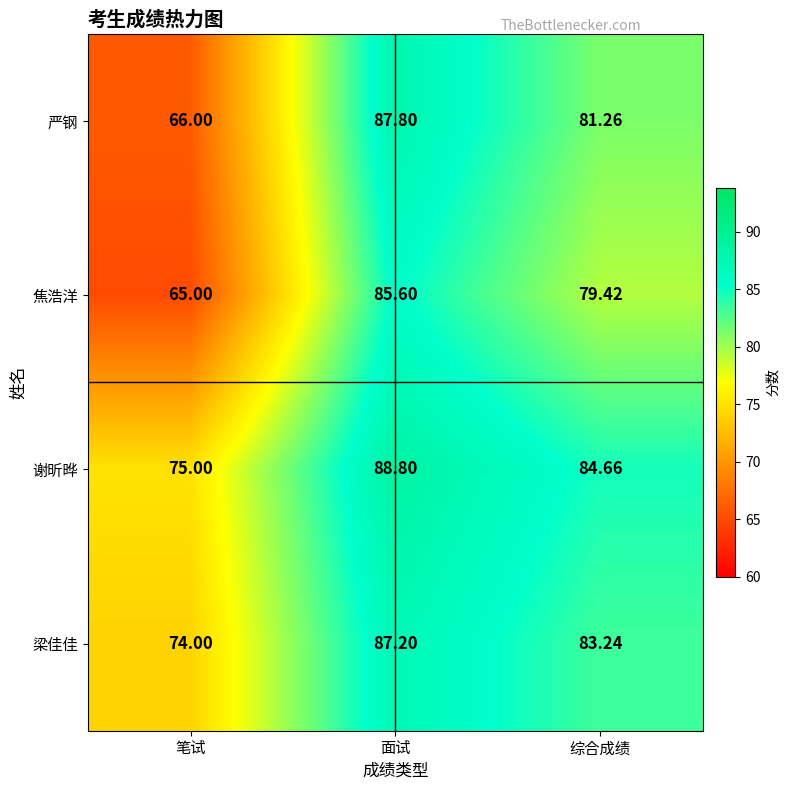

List the series in order of their overall mean, lowest first.

焦浩洋, 严钢, 梁佳佳, 谢昕晔